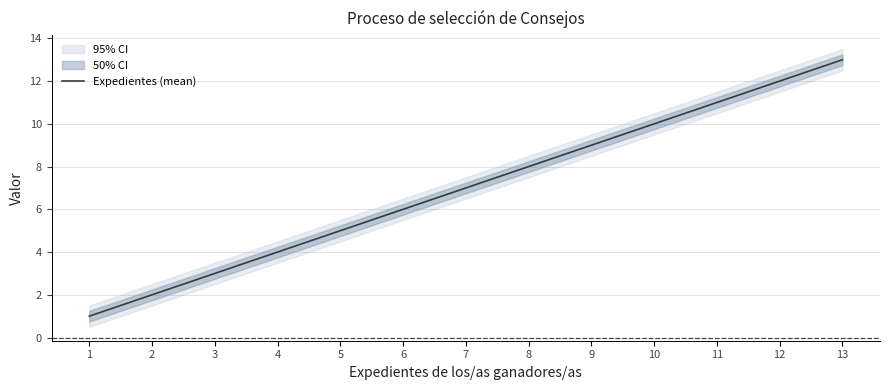

How many data points are above 7?

6